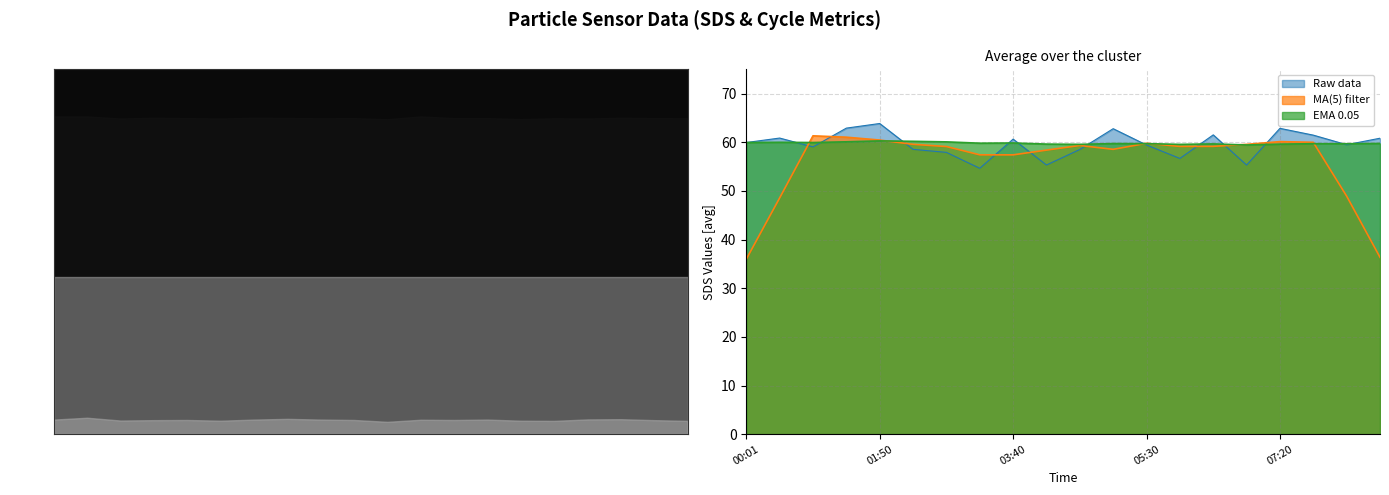

Count the number of data series in this chart.

3